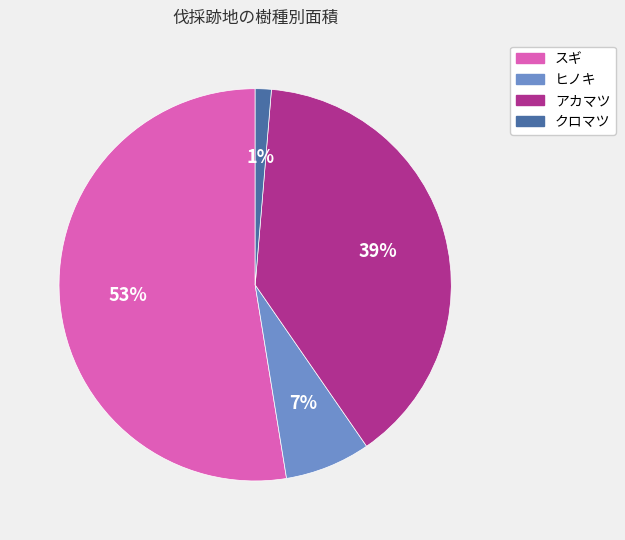

How many slices are in this pie chart?

4